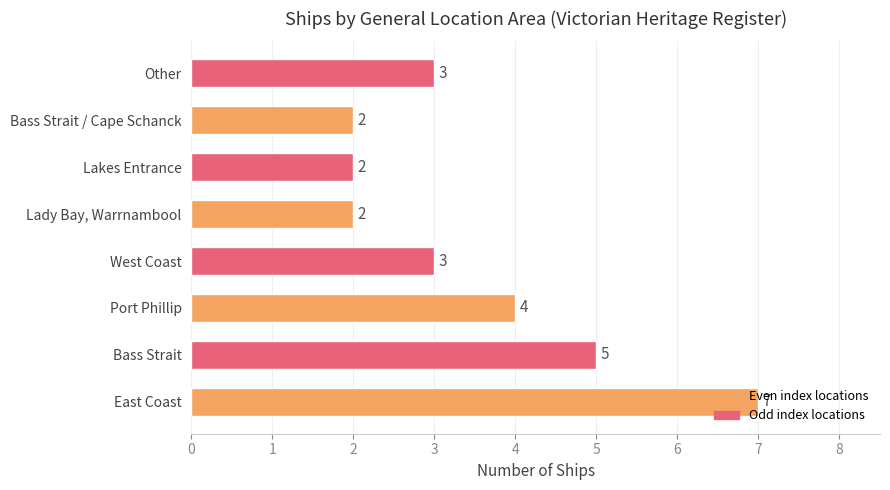

Approximately how many times larger is the value at Bass Strait compared to West Coast?

1.7